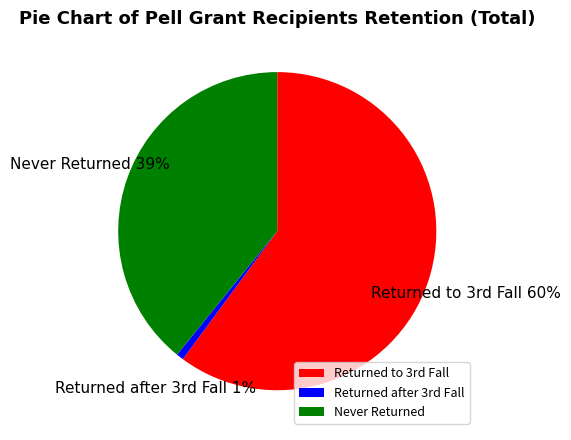

What is the smallest slice in the pie chart?

Returned after 3rd Fall